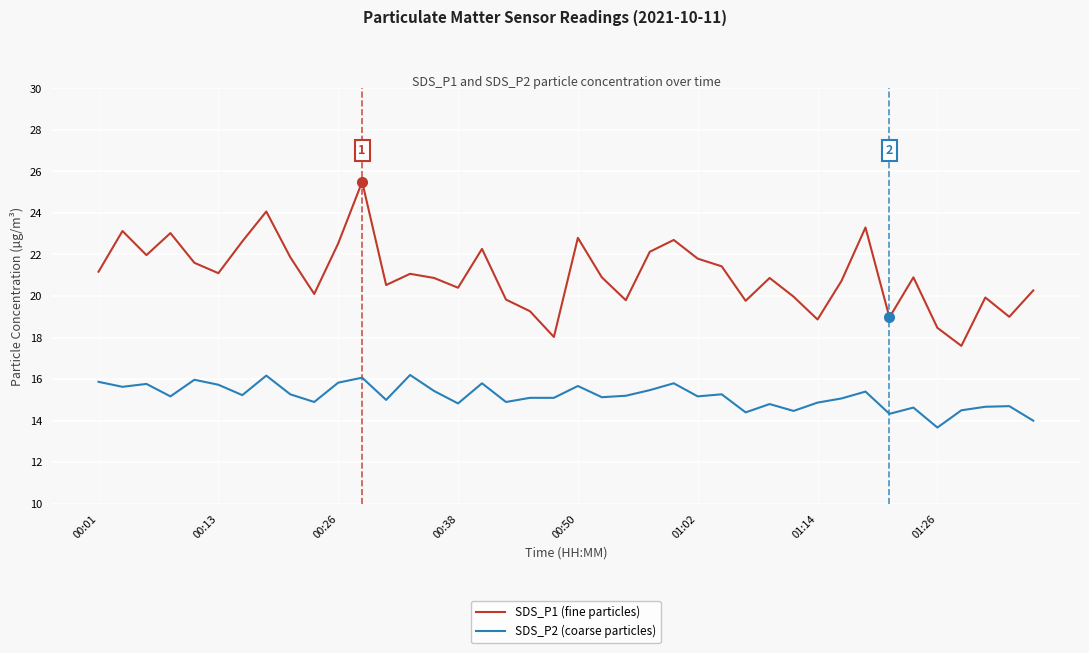

List the series in order of their peak value, lowest first.

SDS_P2 (coarse particles), SDS_P1 (fine particles)